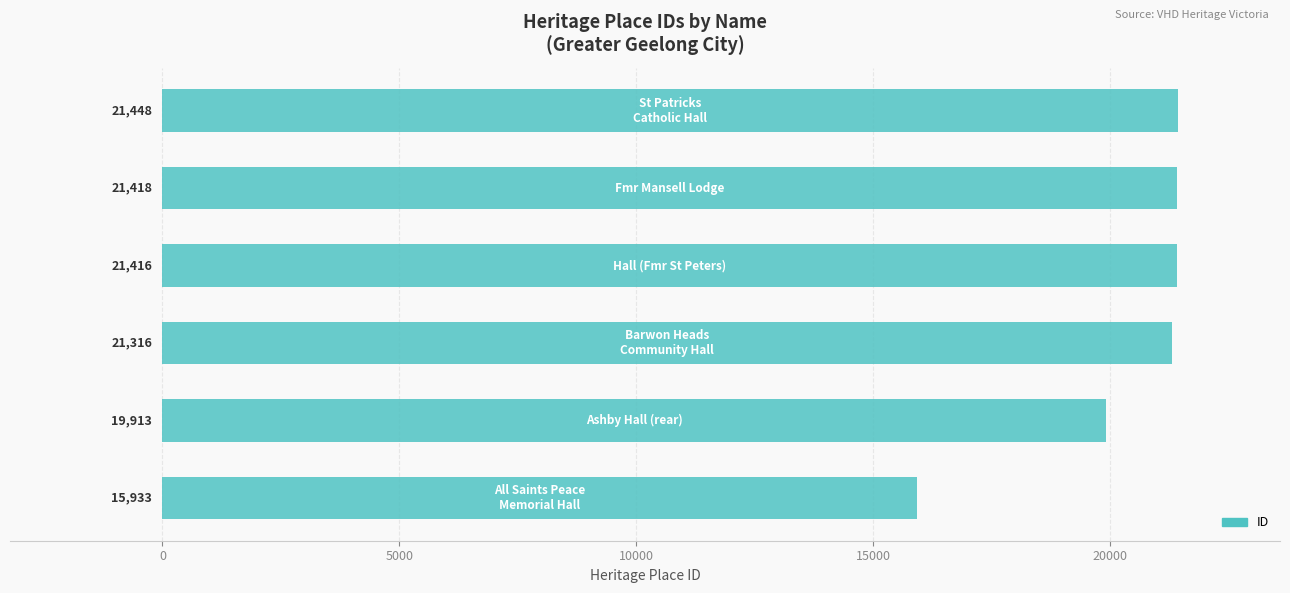

What is the smallest value displayed?

15933